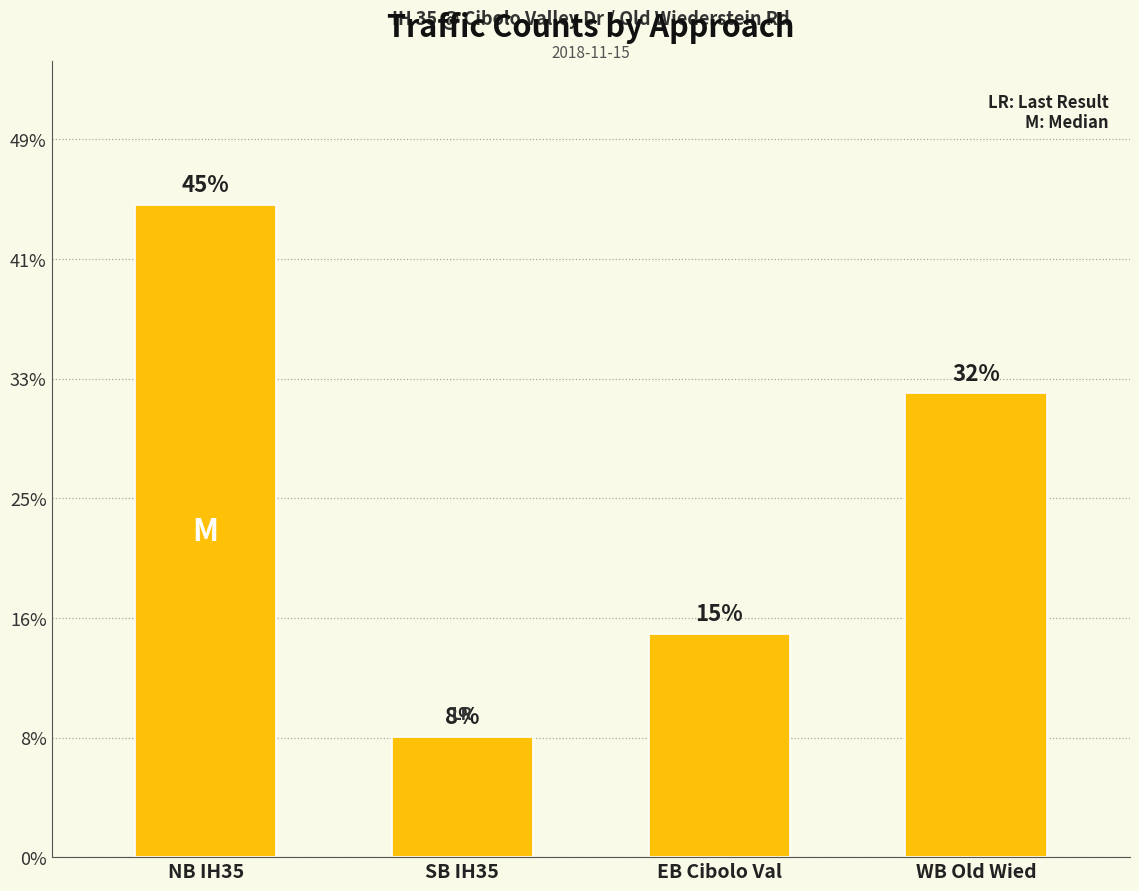

Between EB Cibolo Val and NB IH35, which is larger?

NB IH35